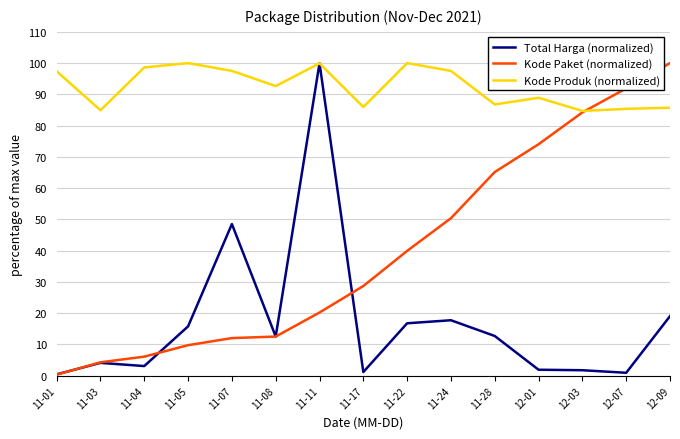

Which series has the largest total across all categories?

Kode Produk (normalized)